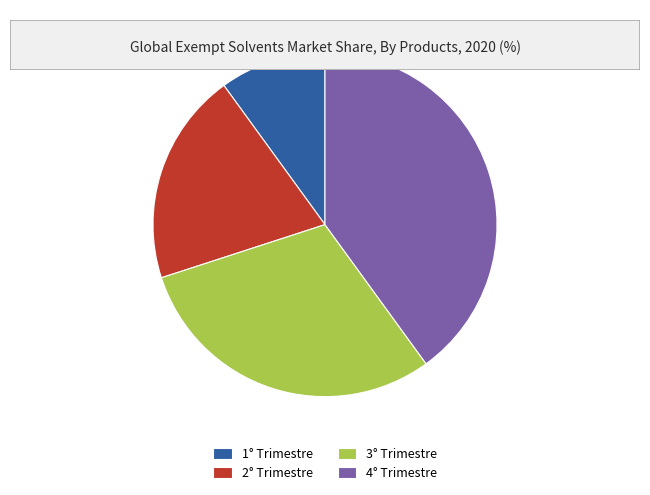

What is the smallest slice in the pie chart?

1° Trimestre